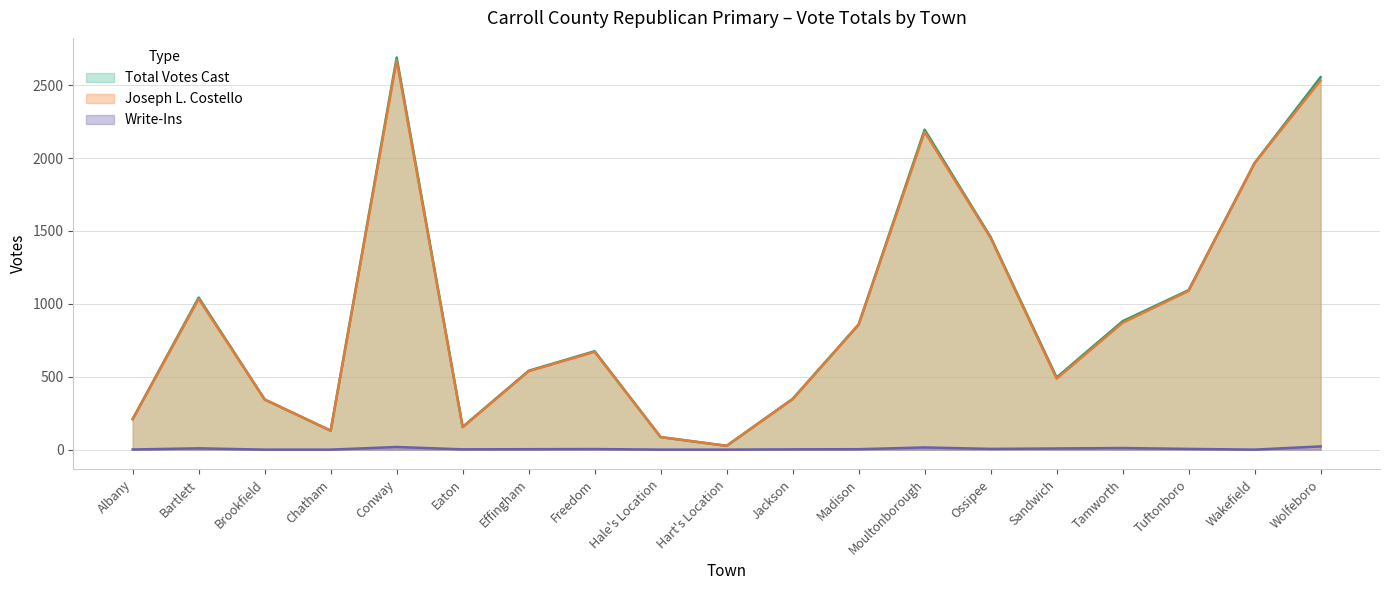

True or false: Total Votes Cast and Write-Ins cross at least once.

False